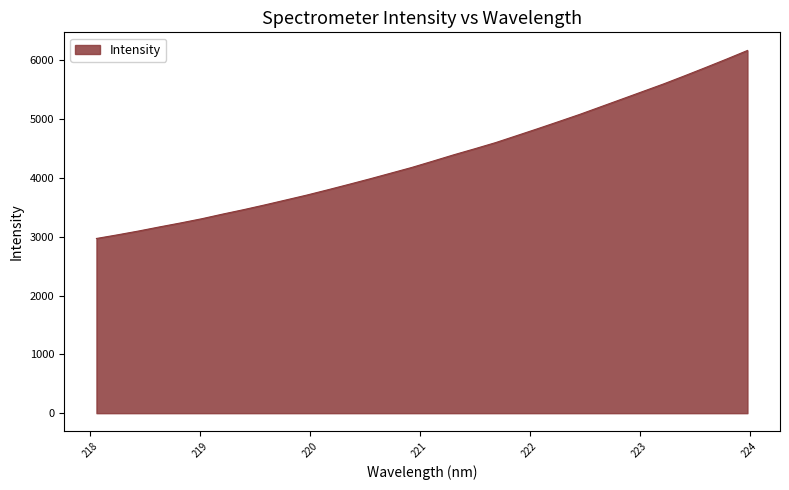

Reading left to right, extract all data points from this chart.

2969.6	3031.2	3096.1	3165.9	3233.2	3304.1	3383.5	3459.3	3539.2	3622.6	3706.3	3796.2	3888.1	3981.8	4078.9	4176.1	4282.8	4391.1	4493.8	4599.1	4716.8	4835.1	4955.9	5077.8	5207.1	5336.4	5466.3	5596.0	5733.6	5874.3	6017.6	6164.7